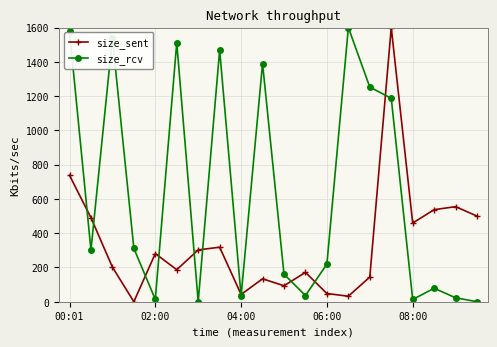

What is the value of the size_sent point at the 8th from the left?

318.1